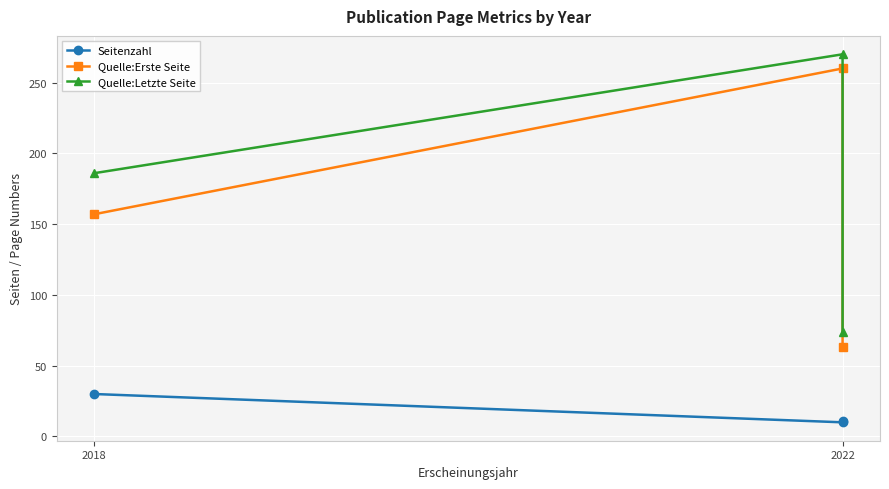

What are all the series names shown in the legend?

Seitenzahl, Quelle:Erste Seite, Quelle:Letzte Seite